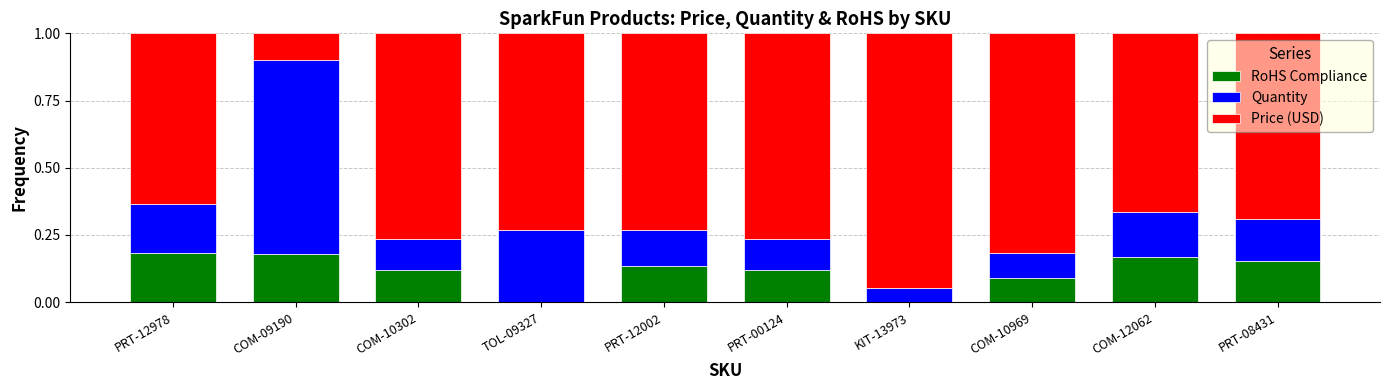

The value of RoHS Compliance at TOL-09327 is 0.1. True or false?

False